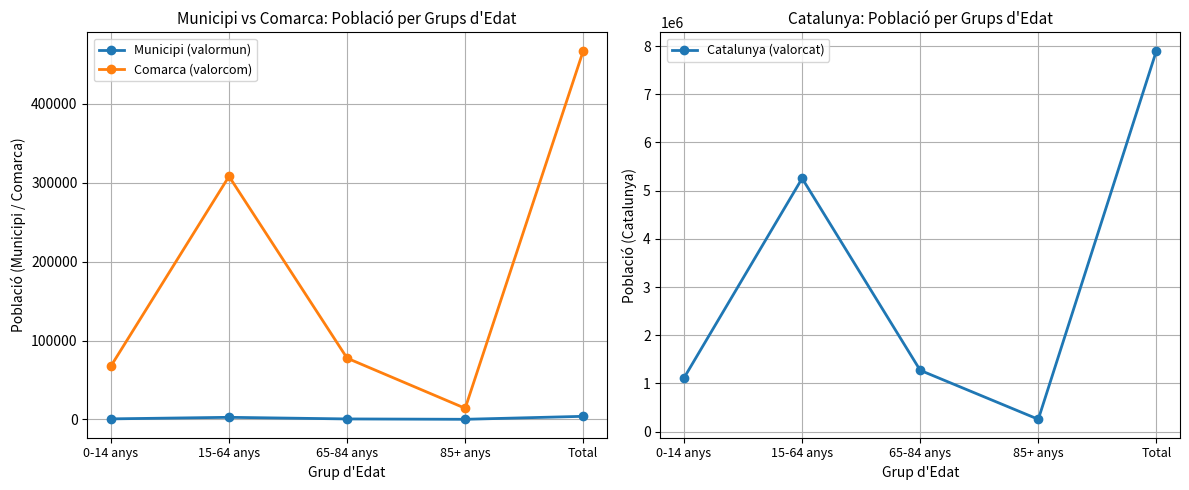

What is the sum of the Catalunya (valorcat) values at 0-14 anys and Total?

9018873